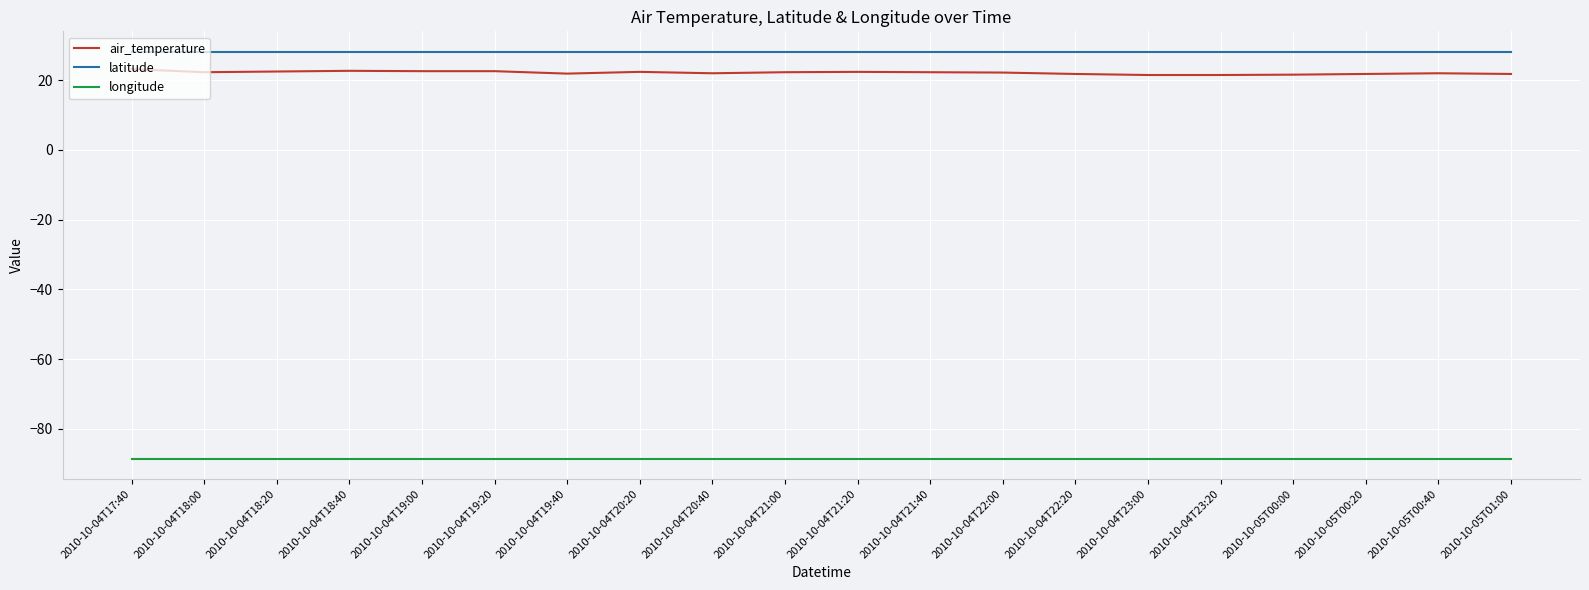

What is the difference between the highest and lowest values at 2010-10-04T22:20?

116.7